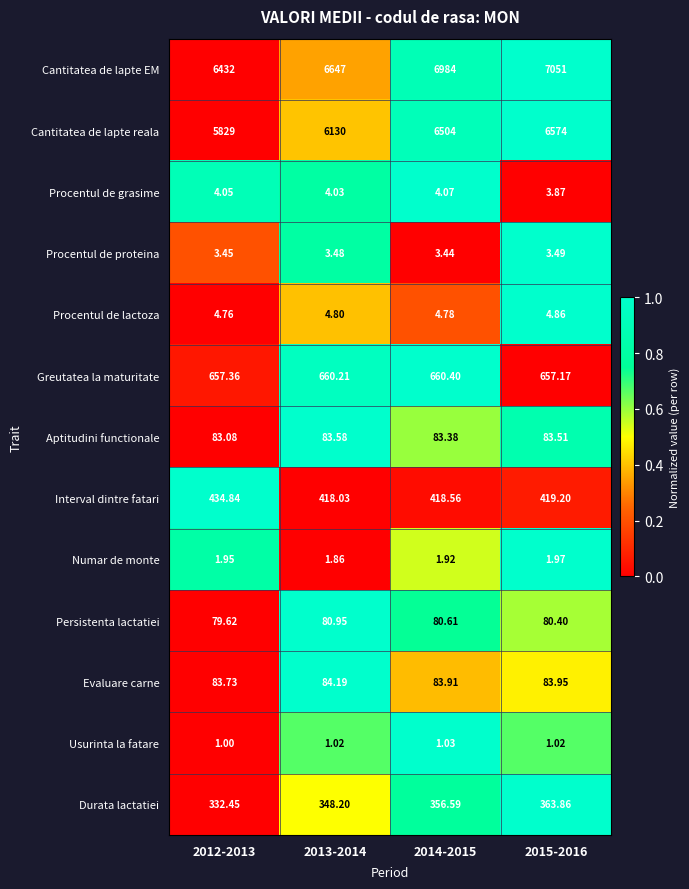

How many data points in Greutatea la maturitate are above 660?

2